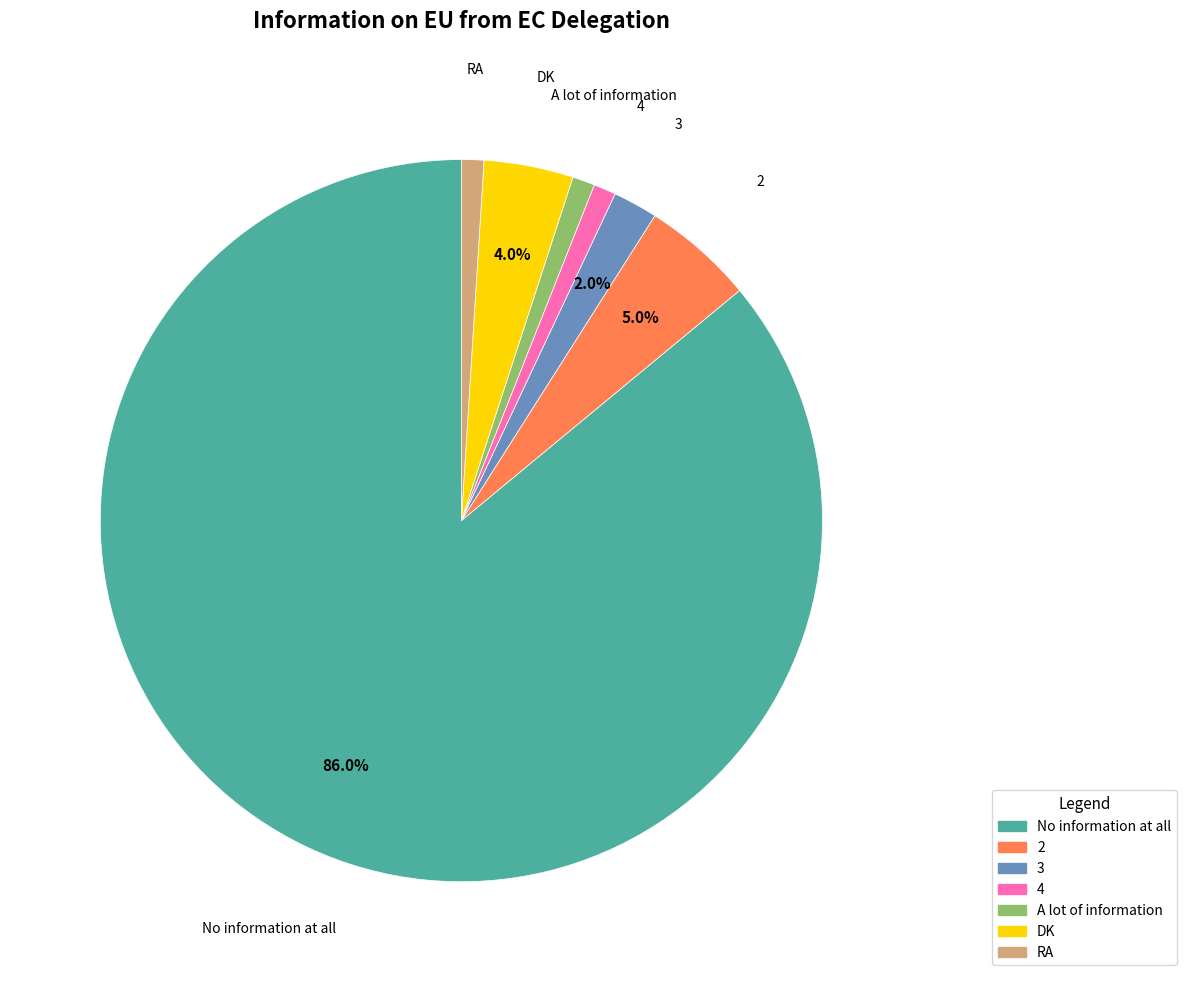

To the nearest percent, what is the average slice percentage?

14%